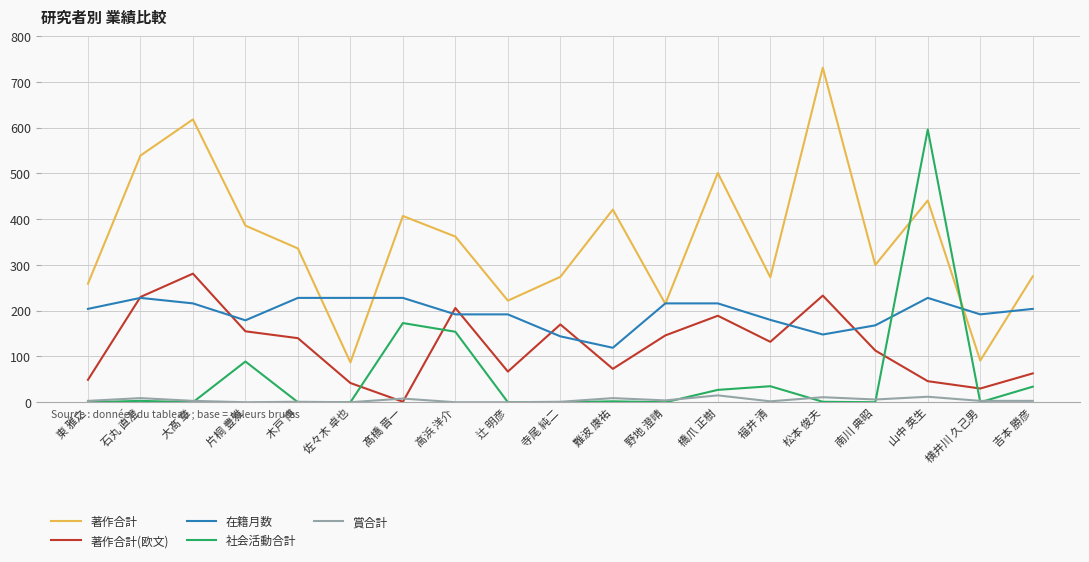

Which series changed the most between 木戸 博 and 横井川 久己男?

著作合計